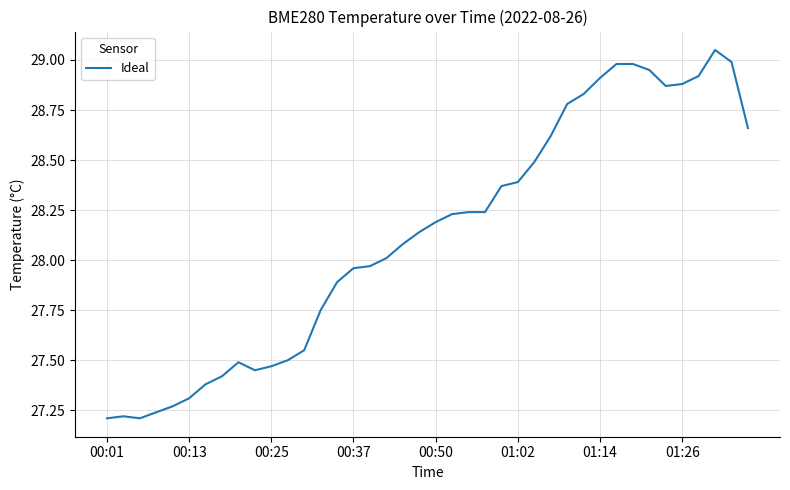

What is the difference between the maximum and minimum values?

1.8